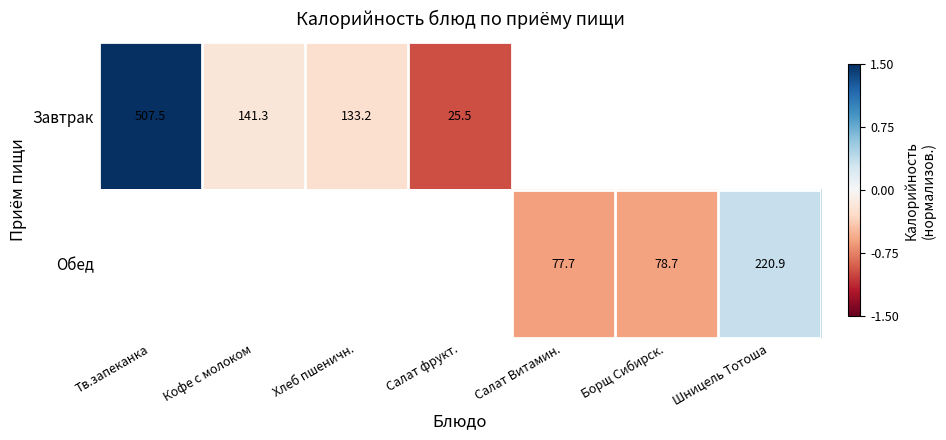

List the series in order of their overall mean, lowest first.

Завтрак, Обед